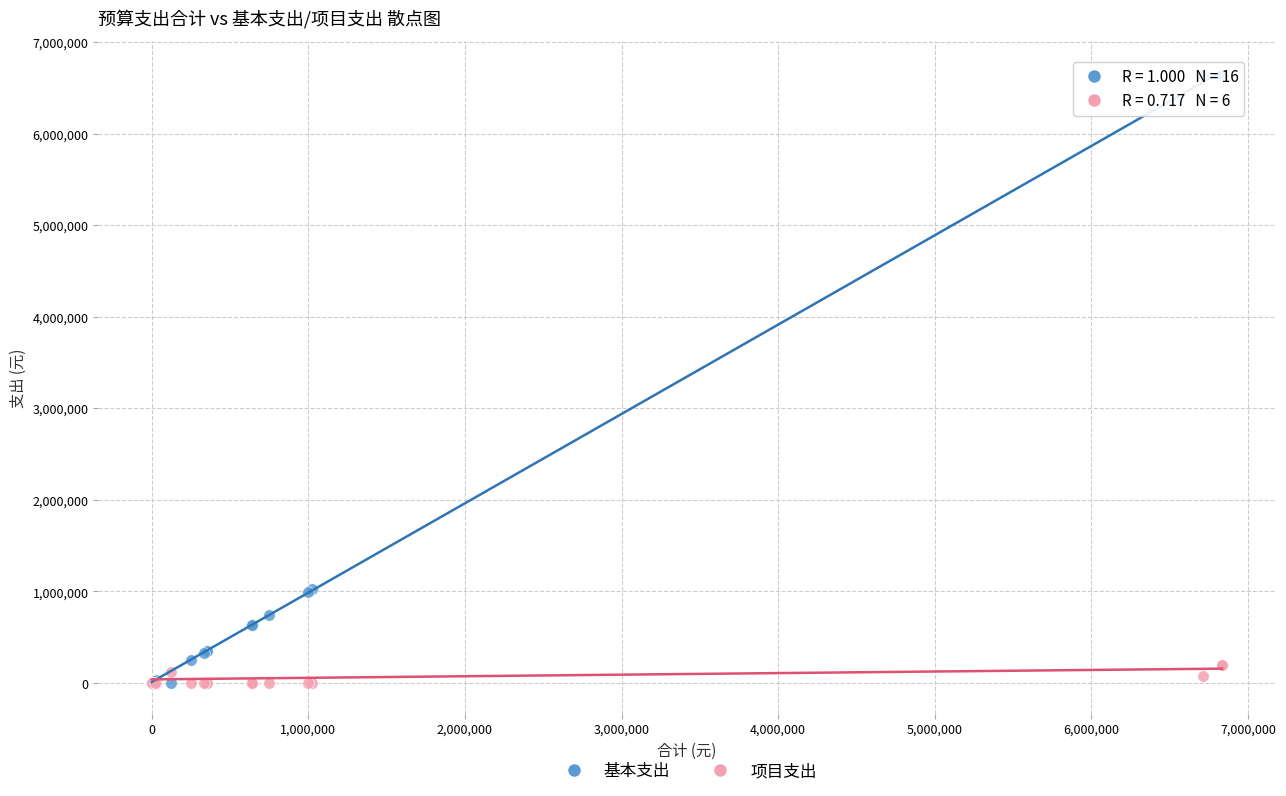

What is the X range (max minus min) for the scatter plot?

6833411.6